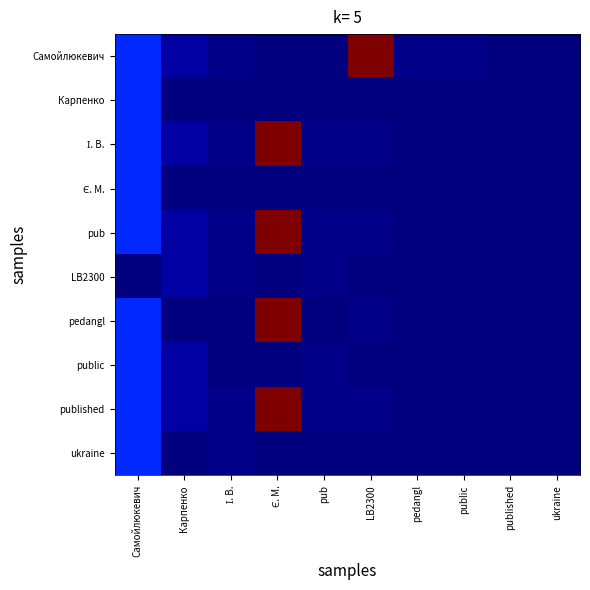

Rank the series by their maximum value, from lowest to highest.

LB2300, Карпенко, Є. М., public, ukraine, Самойлюкевич, І. В., pub, pedangl, published